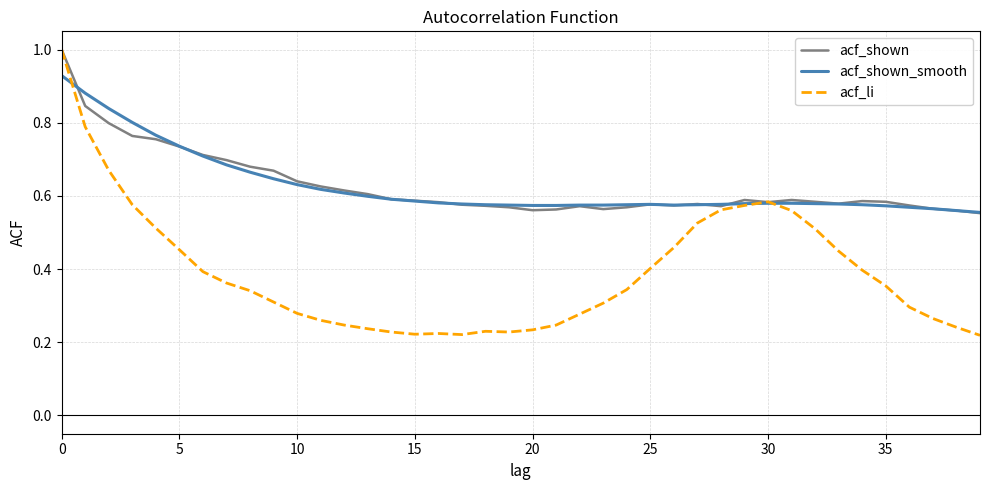

What is the maximum value shown in the chart?

1.0